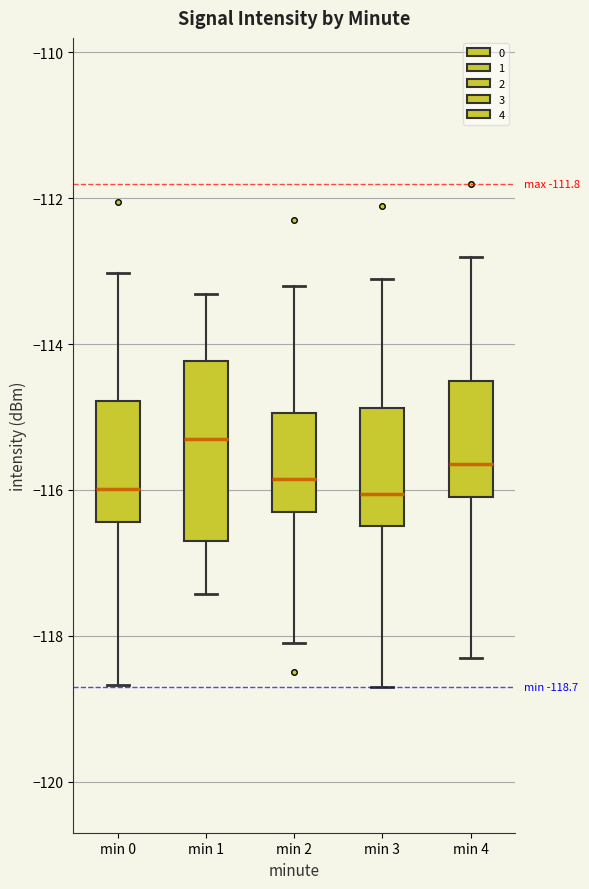

Comparing the boxes themselves (not the whiskers), which one is the tallest?

min 1